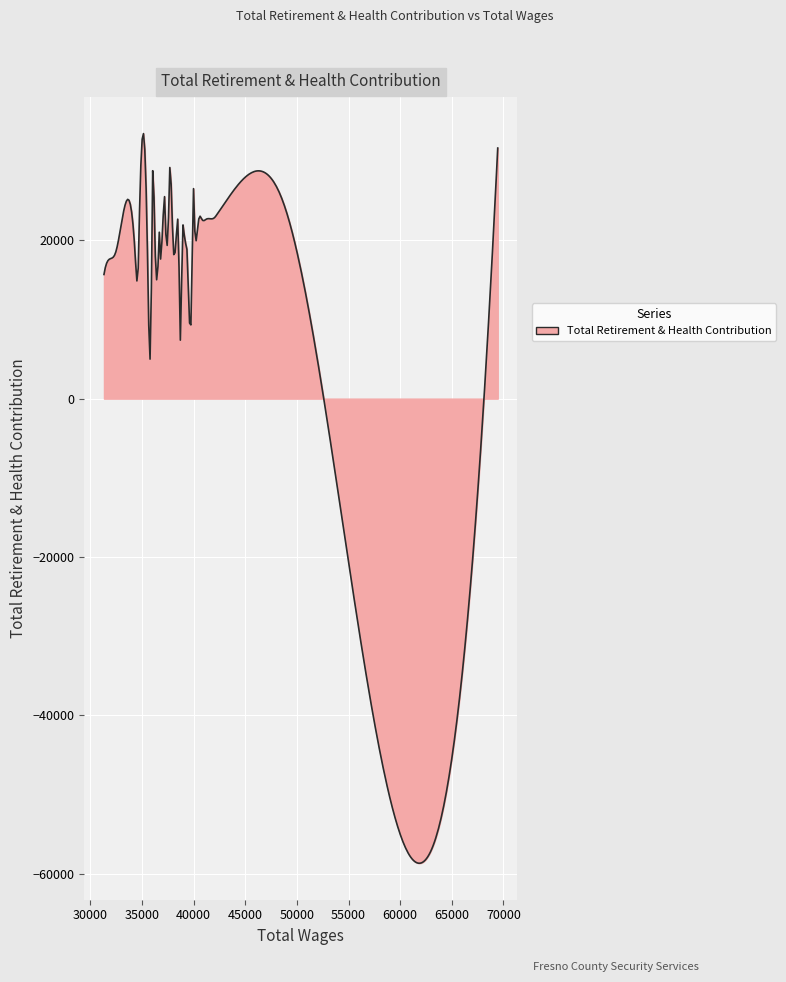

What is the greatest value displayed?

33475.7